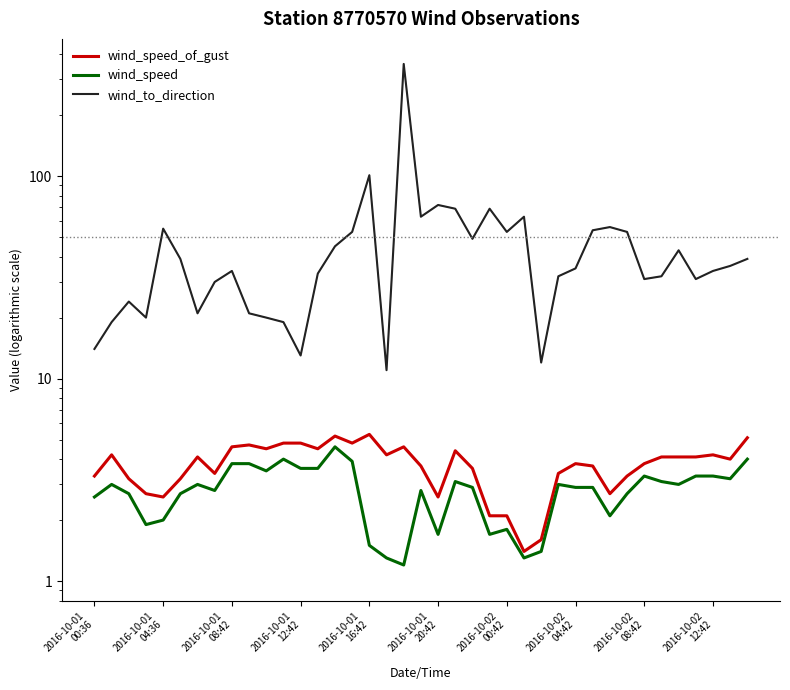

Reading left to right, transcribe all the data shown in this chart.

wind_speed_of_gust: 3.3	4.2	3.2	2.7	2.6	3.2	4.1	3.4	4.6	4.7	4.5	4.8	4.8	4.5	5.2	4.8	5.3	4.2	4.6	3.7	2.6	4.4	3.6	2.1	2.1	1.4	1.6	3.4	3.8	3.7	2.7	3.3	3.8	4.1	4.1	4.1	4.2	4.0	5.1
wind_speed: 2.6	3.0	2.7	1.9	2.0	2.7	3.0	2.8	3.8	3.8	3.5	4.0	3.6	3.6	4.6	3.9	1.5	1.3	1.2	2.8	1.7	3.1	2.9	1.7	1.8	1.3	1.4	3.0	2.9	2.9	2.1	2.7	3.3	3.1	3.0	3.3	3.3	3.2	4.0
wind_to_direction: 14.0	19.0	24.0	20.0	55.0	39.0	21.0	30.0	34.0	21.0	20.0	19.0	13.0	33.0	45.0	53.0	101.0	11.0	358.0	63.0	72.0	69.0	49.0	69.0	53.0	63.0	12.0	32.0	35.0	54.0	56.0	53.0	31.0	32.0	43.0	31.0	34.0	36.0	39.0